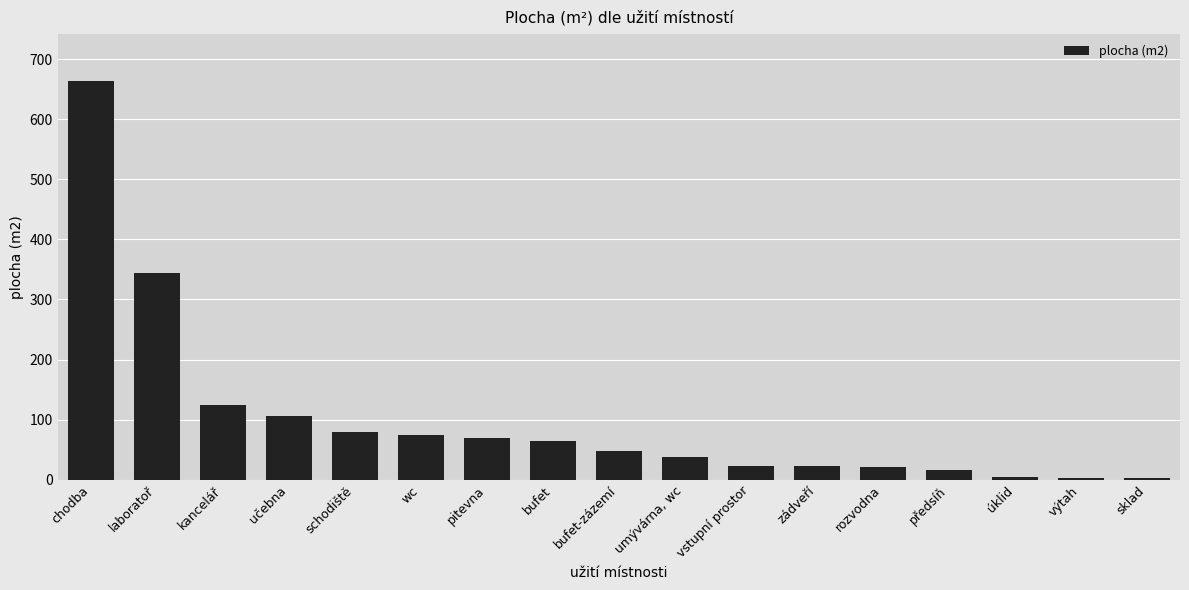

What is the label of the 15th bar from the right?

kancelář